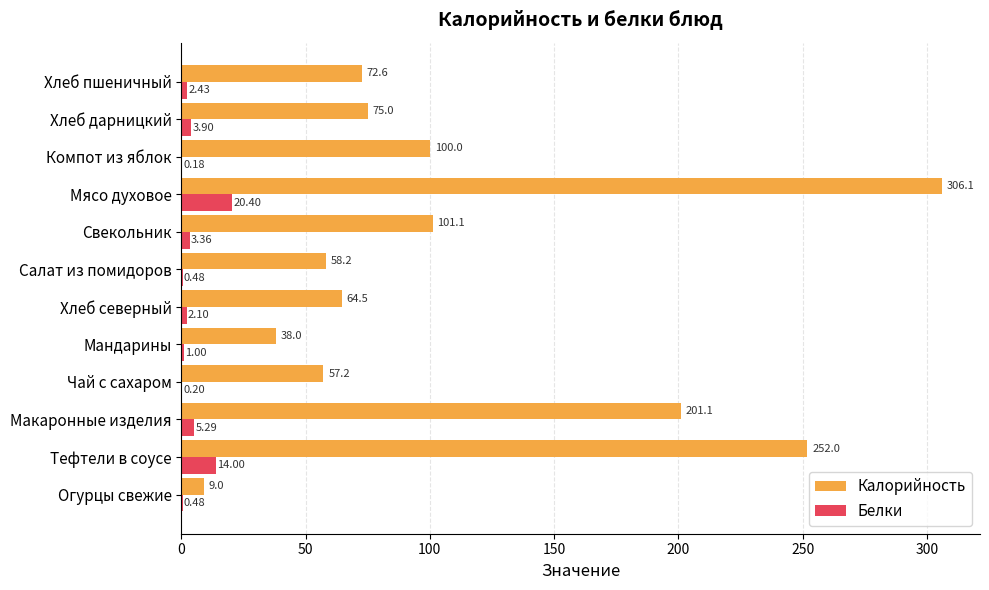

Which series changed the most between Макаронные изделия and Компот из яблок?

Калорийность